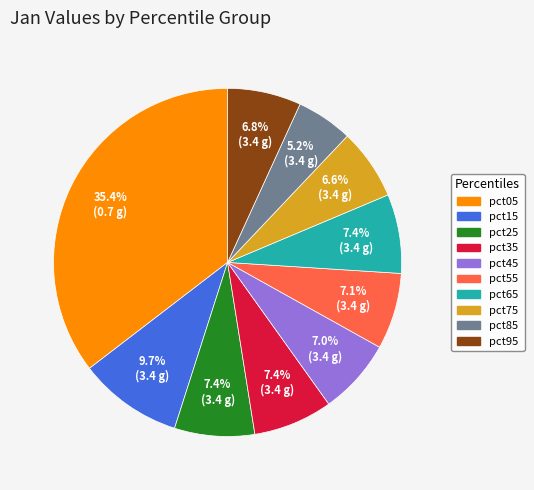

How much of the chart is everything except pct35?

92.6%